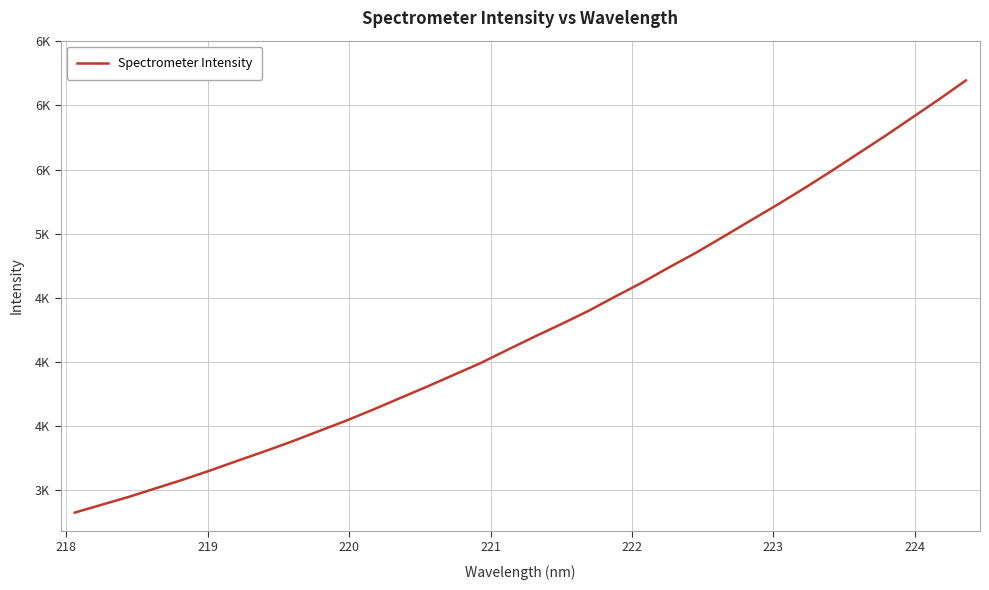

What is the minimum value shown in the chart?

2827.1